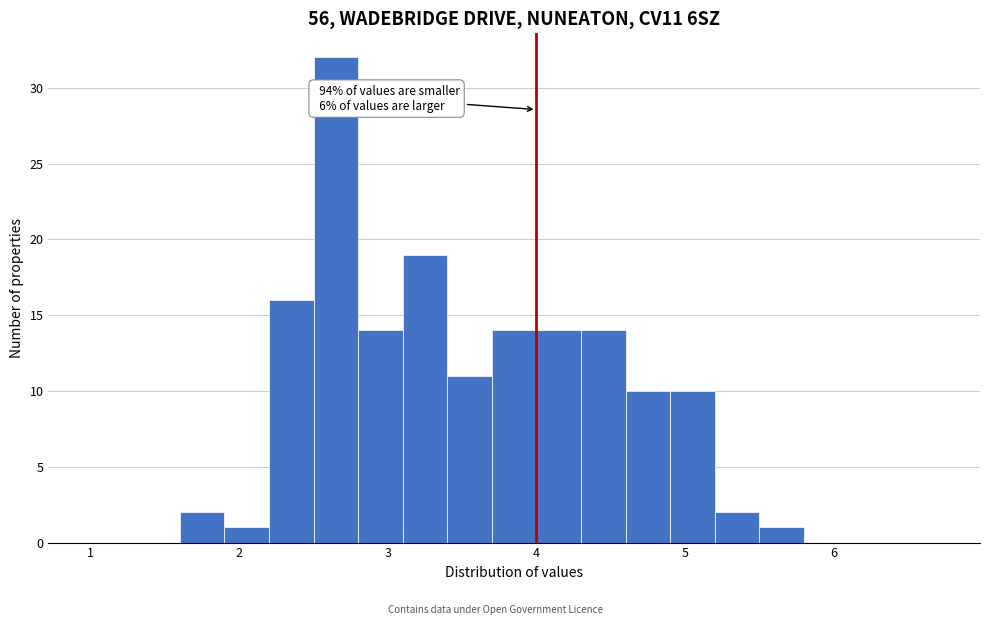

Around what value on the x-axis is the tallest bar? Give the approximate position of its centre, as read against the axis.

2.7